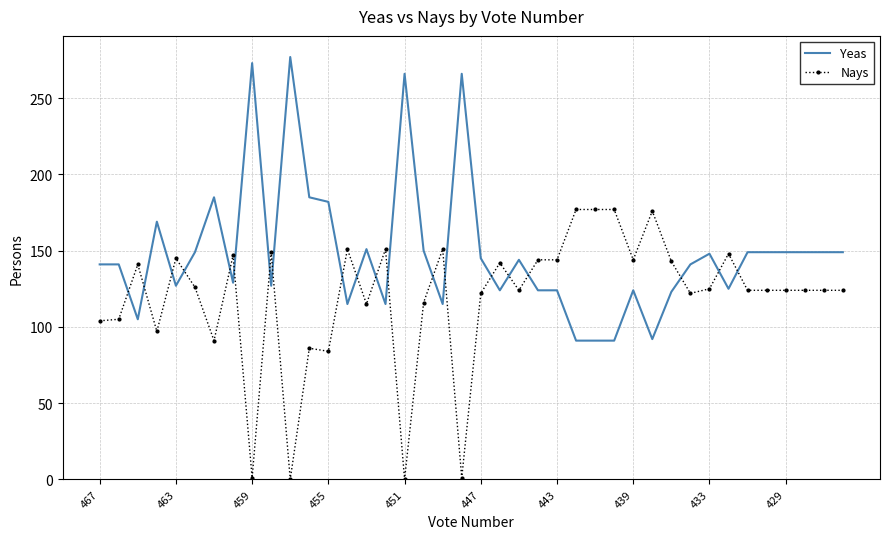

After their last crossing, which series has the higher values: Yeas or Nays?

Yeas